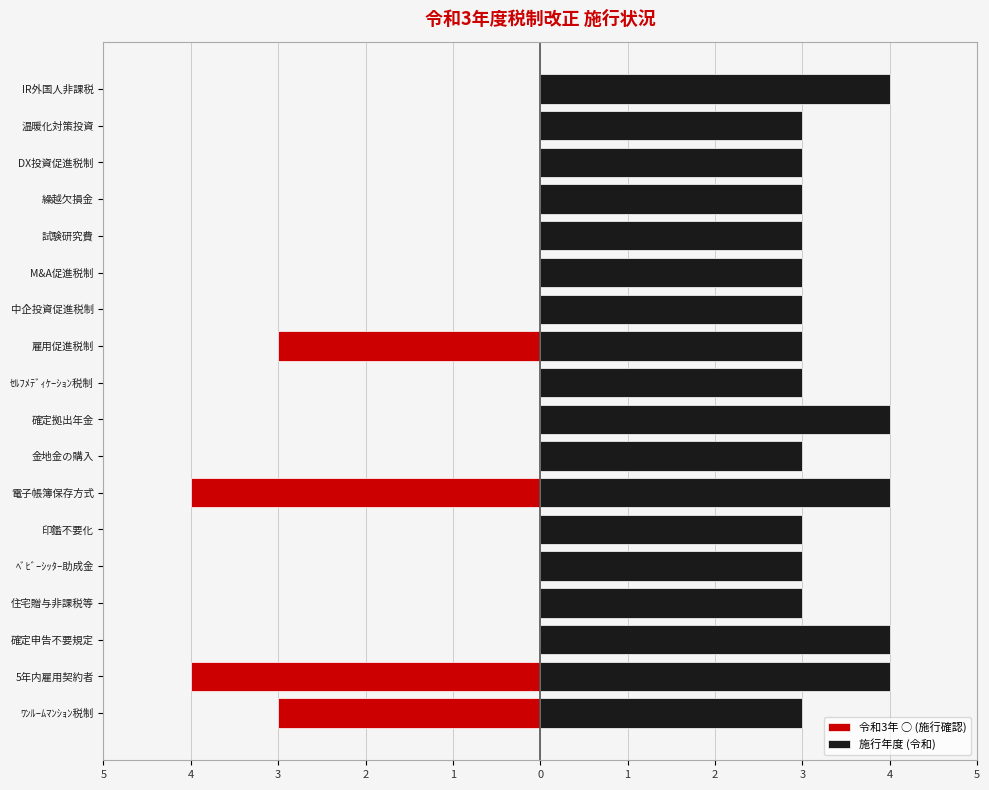

Count the 令和3年 ○ (施行確認) values in the range 0 to 1.

14